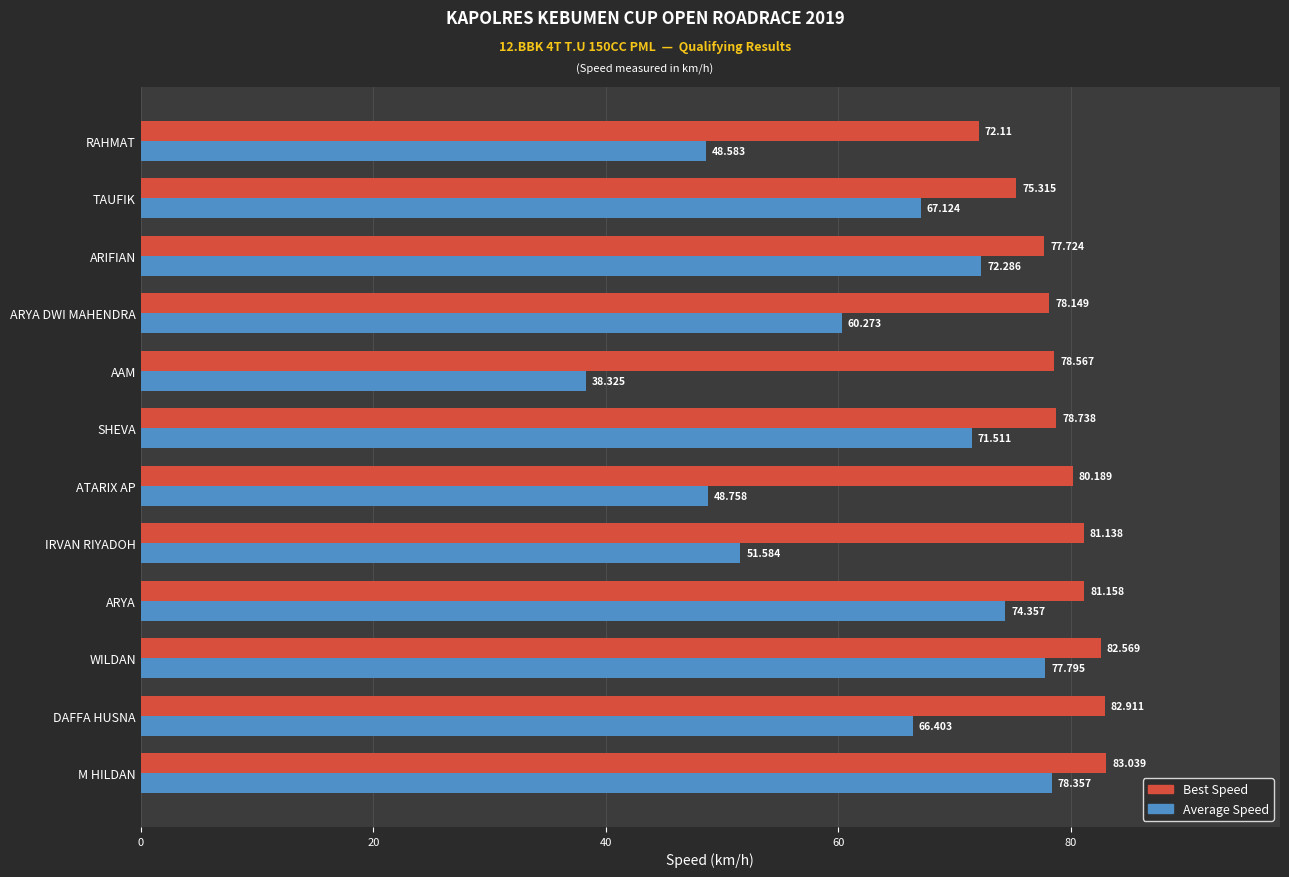

What are all the series names shown in the legend?

Best Speed, Average Speed